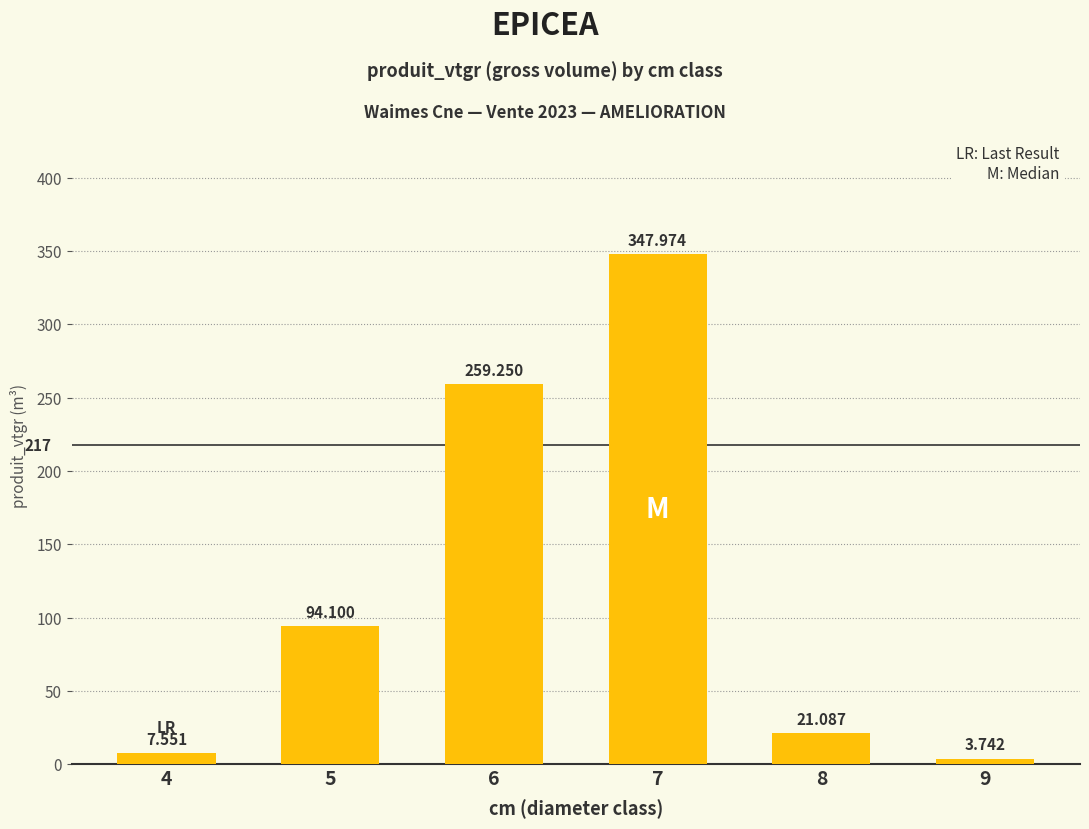

What is the maximum value shown in the chart?

348.0